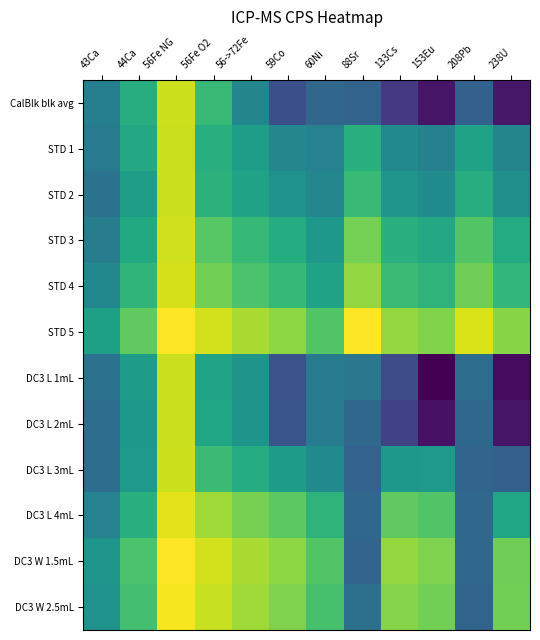

Which series has the largest total across all categories?

STD 5